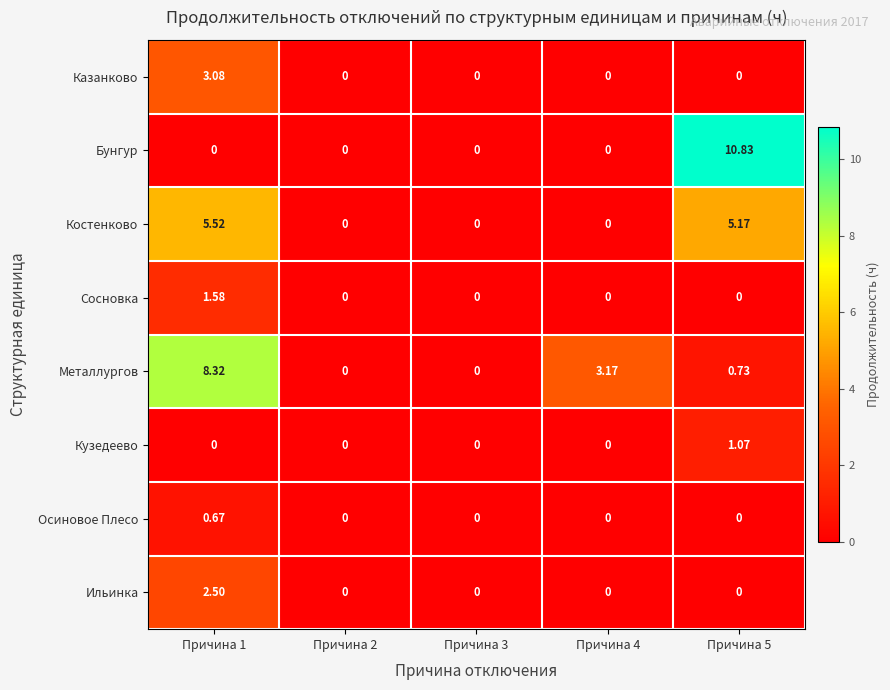

Which series has the largest range (max minus min)?

Бунгур